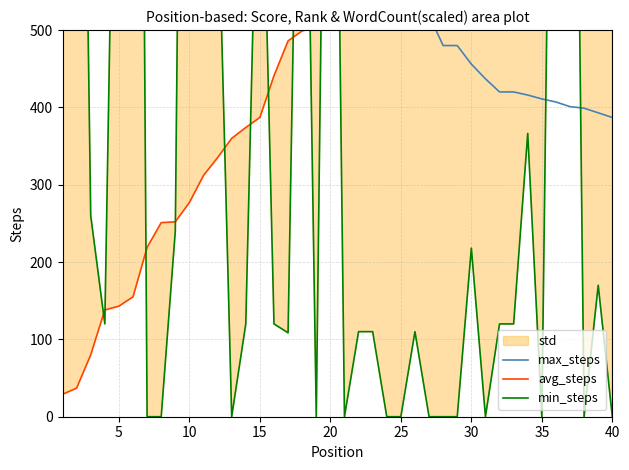

What is the difference between the maximum and second lowest values in the avg_steps series?

924.0